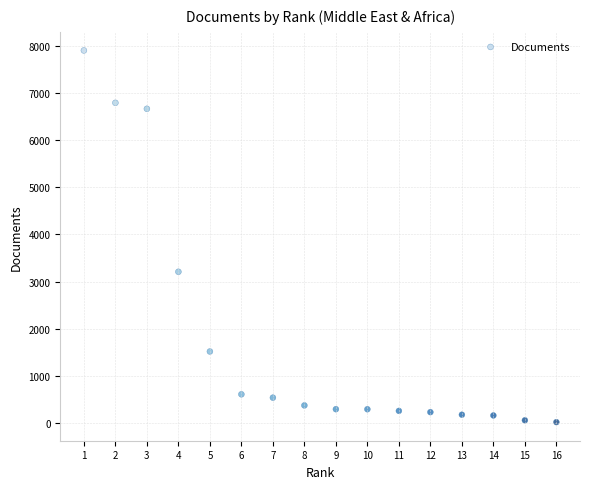

What is the range of X values (max minus min)?

15